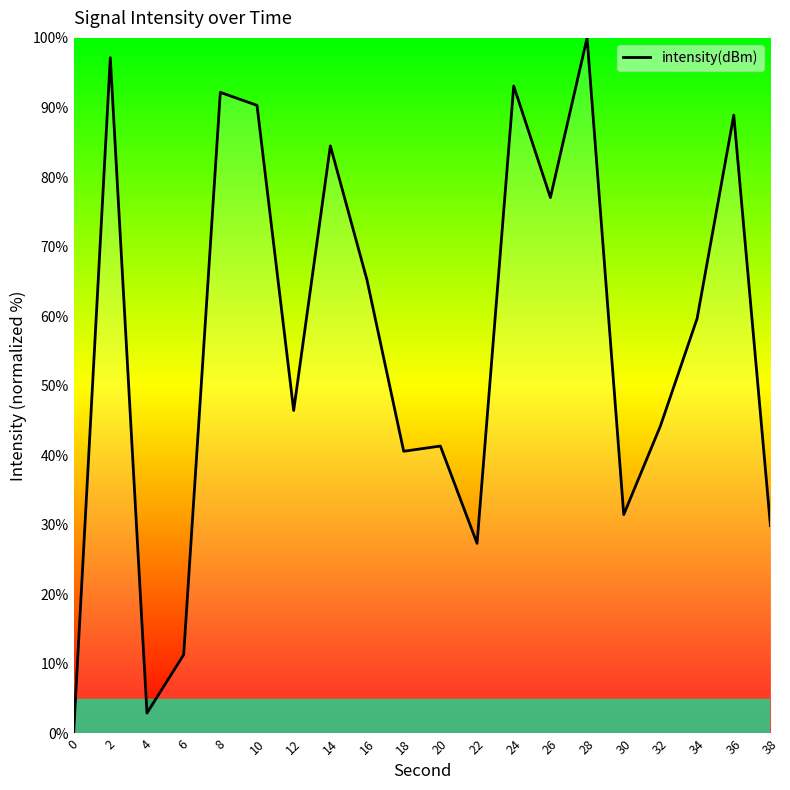

The value at 38 is 14.2. True or false?

False